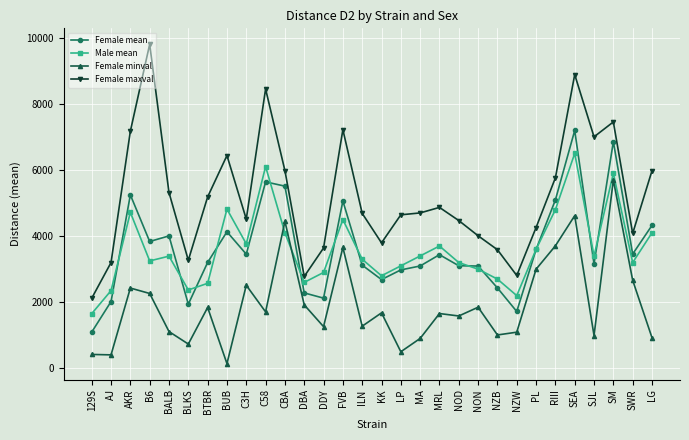

List the series in order of their peak value, highest first.

Female maxval, Female mean, Male mean, Female minval